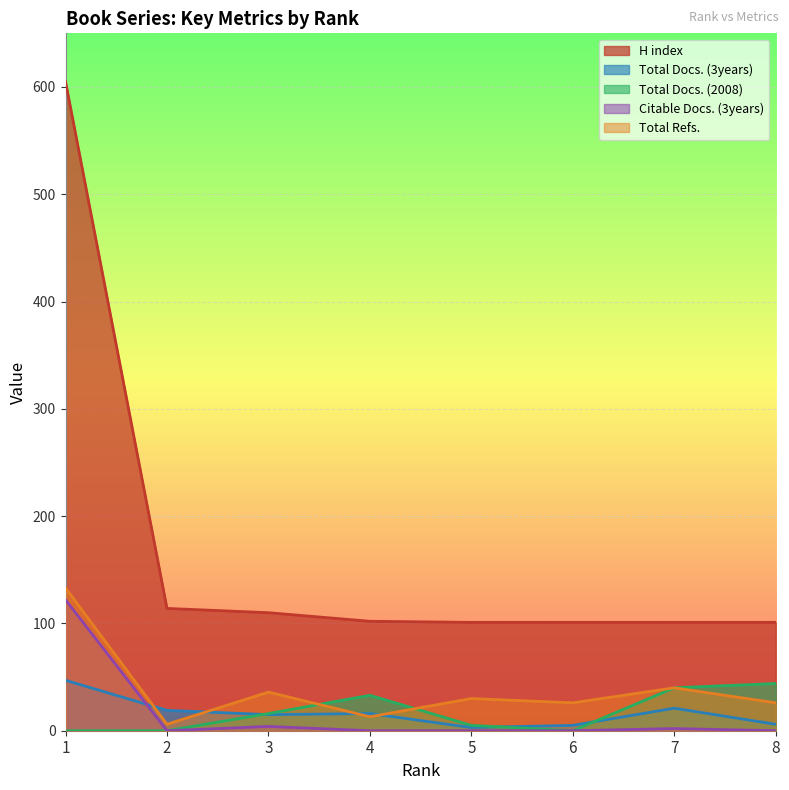

How many positive values does the Citable Docs. (3years) series have?

3